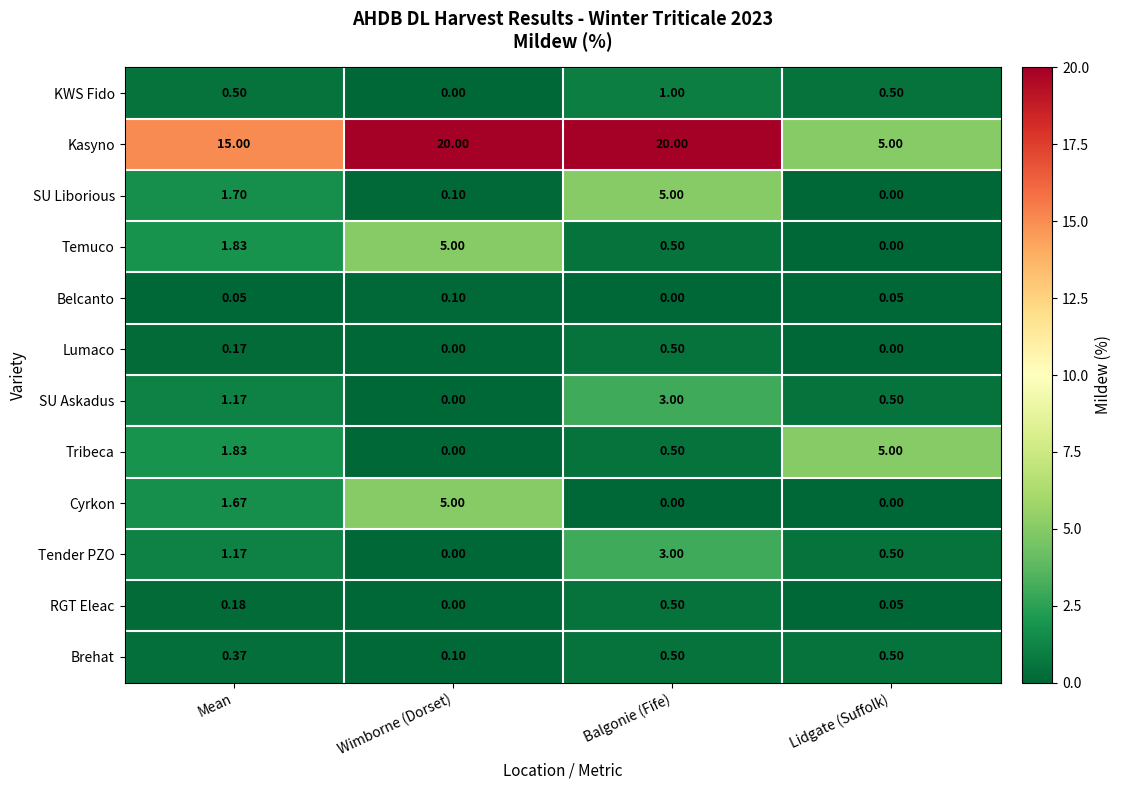

At which label does Lumaco reach its peak?

Balgonie (Fife)